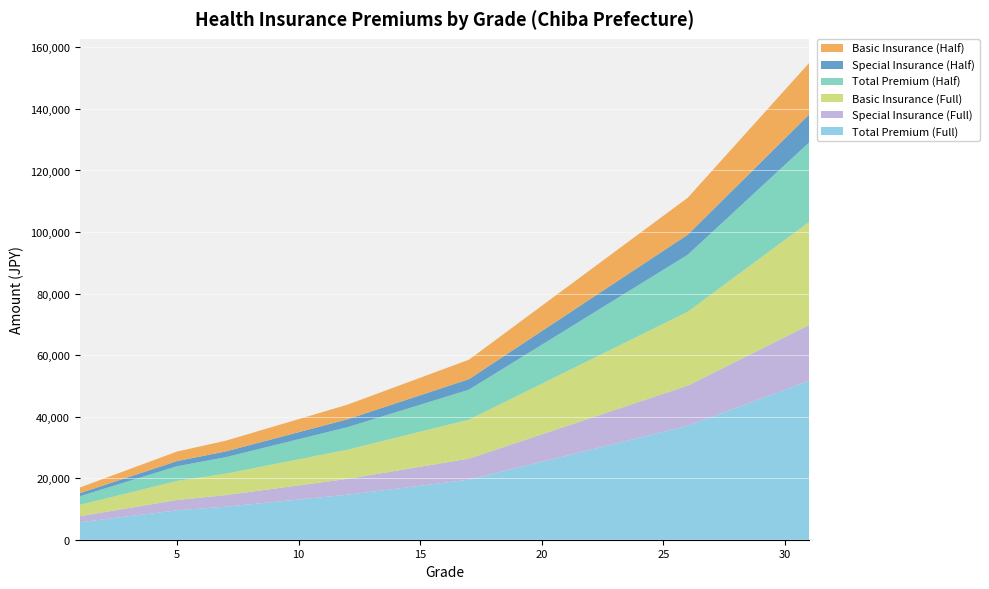

Reading left to right, what are all the values shown in this chart?

Total Premium (Full): 1=5655.0	2=6630.0	3=7605.0	4=8580.0	5=9555.0	6=10140.0	7=10725.0	8=11505.0	9=12285.0	10=13065.0	11=13845.0	12=14625.0	13=15600.0	14=16575.0	15=17550.0	16=18525.0	17=19500.0	18=21450.0	19=23400.0	20=25350.0	21=27300.0	22=29250.0	23=31200.0	24=33150.0	25=35100.0	26=37050.0	27=39975.0	28=42900.0	29=45825.0	30=48750.0	31=51675.0
Special Insurance (Full): 1=1989.4	2=2332.4	3=2675.4	4=3018.4	5=3361.4	6=3567.2	7=3773.0	8=4047.4	9=4321.8	10=4596.2	11=4870.6	12=5145.0	13=5488.0	14=5831.0	15=6174.0	16=6517.0	17=6860.0	18=7546.0	19=8232.0	20=8918.0	21=9604.0	22=10290.0	23=10976.0	24=11662.0	25=12348.0	26=13034.0	27=14063.0	28=15092.0	29=16121.0	30=17150.0	31=18179.0
Basic Insurance (Full): 1=3665.6	2=4297.6	3=4929.6	4=5561.6	5=6193.6	6=6572.8	7=6952.0	8=7457.6	9=7963.2	10=8468.8	11=8974.4	12=9480.0	13=10112.0	14=10744.0	15=11376.0	16=12008.0	17=12640.0	18=13904.0	19=15168.0	20=16432.0	21=17696.0	22=18960.0	23=20224.0	24=21488.0	25=22752.0	26=24016.0	27=25912.0	28=27808.0	29=29704.0	30=31600.0	31=33496.0
Total Premium (Half): 1=2827.5	2=3315.0	3=3802.5	4=4290.0	5=4777.5	6=5070.0	7=5362.5	8=5752.5	9=6142.5	10=6532.5	11=6922.5	12=7312.5	13=7800.0	14=8287.5	15=8775.0	16=9262.5	17=9750.0	18=10725.0	19=11700.0	20=12675.0	21=13650.0	22=14625.0	23=15600.0	24=16575.0	25=17550.0	26=18525.0	27=19987.5	28=21450.0	29=22912.5	30=24375.0	31=25837.5
Special Insurance (Half): 1=994.7	2=1166.2	3=1337.7	4=1509.2	5=1680.7	6=1783.6	7=1886.5	8=2023.7	9=2160.9	10=2298.1	11=2435.3	12=2572.5	13=2744.0	14=2915.5	15=3087.0	16=3258.5	17=3430.0	18=3773.0	19=4116.0	20=4459.0	21=4802.0	22=5145.0	23=5488.0	24=5831.0	25=6174.0	26=6517.0	27=7031.5	28=7546.0	29=8060.5	30=8575.0	31=9089.5
Basic Insurance (Half): 1=1832.8	2=2148.8	3=2464.8	4=2780.8	5=3096.8	6=3286.4	7=3476.0	8=3728.8	9=3981.6	10=4234.4	11=4487.2	12=4740.0	13=5056.0	14=5372.0	15=5688.0	16=6004.0	17=6320.0	18=6952.0	19=7584.0	20=8216.0	21=8848.0	22=9480.0	23=10112.0	24=10744.0	25=11376.0	26=12008.0	27=12956.0	28=13904.0	29=14852.0	30=15800.0	31=16748.0